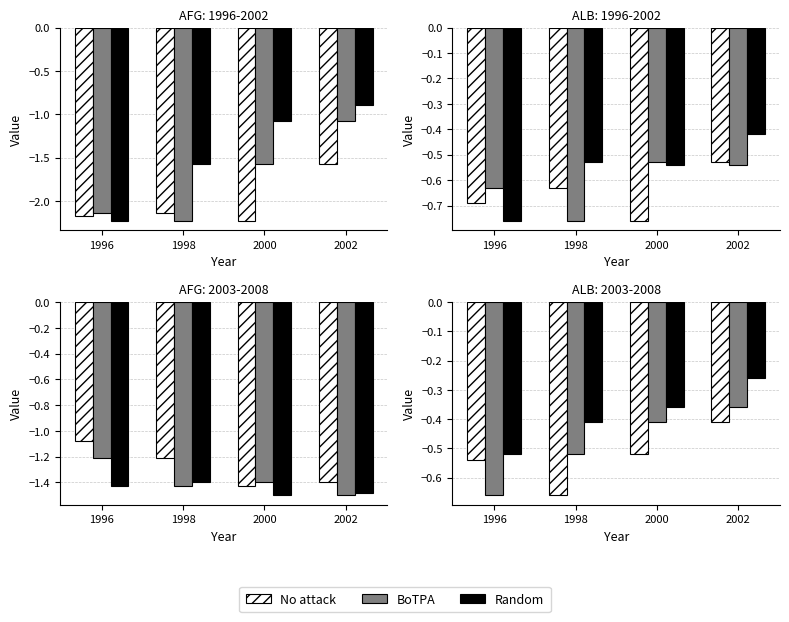

What are all the series names shown in the legend?

No attack, BoTPA, Random